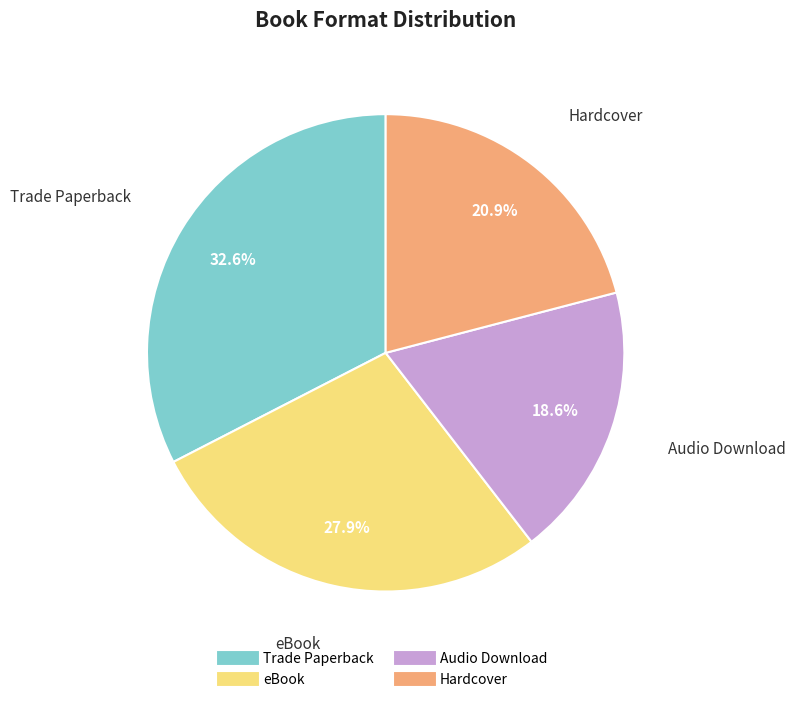

Combined, what portion of the pie is Hardcover and eBook?

48.8%